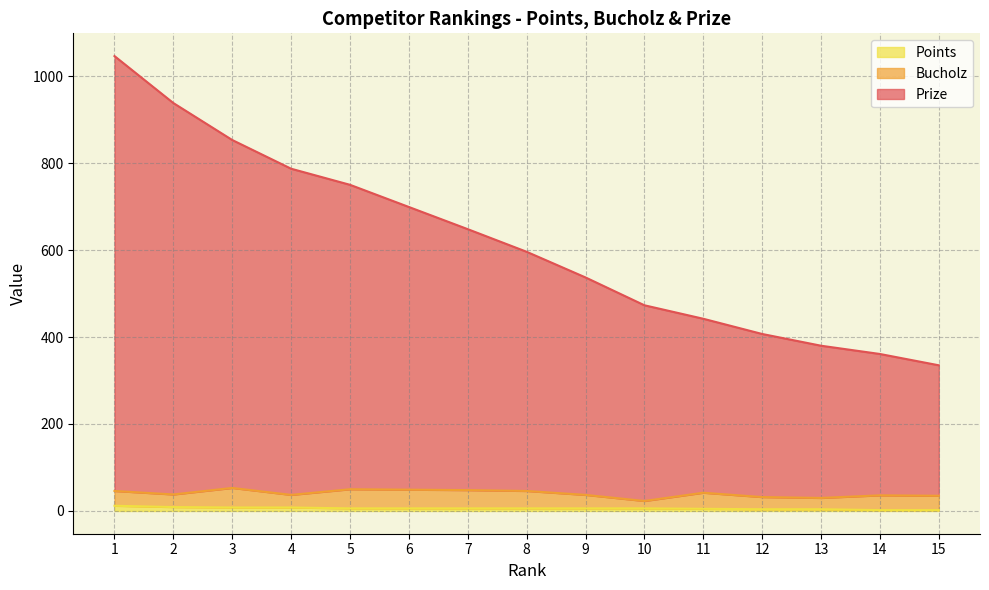

What is the minimum value shown in the chart?

2